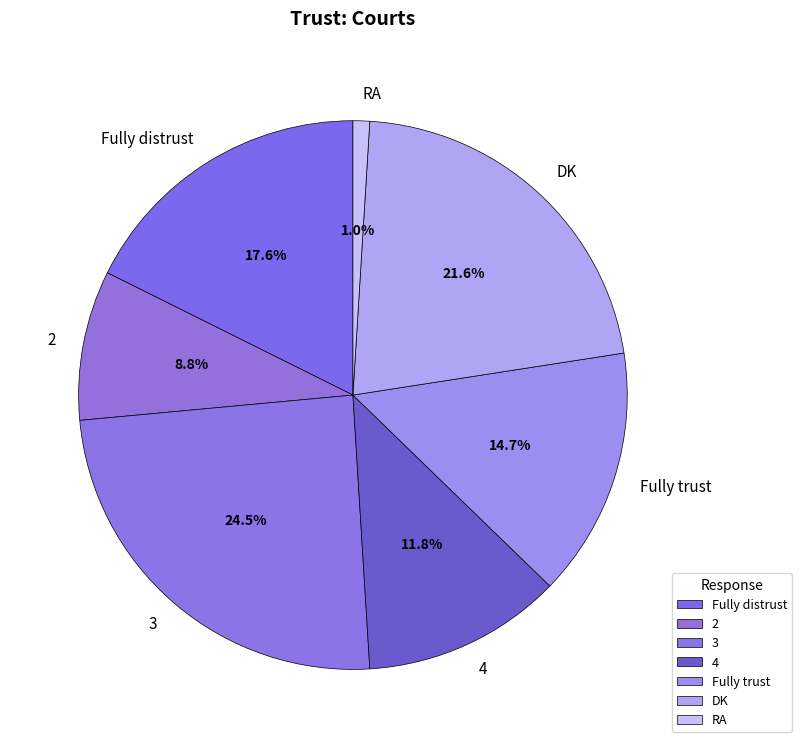

To the nearest percent, what percentage of the pie is RA?

1%